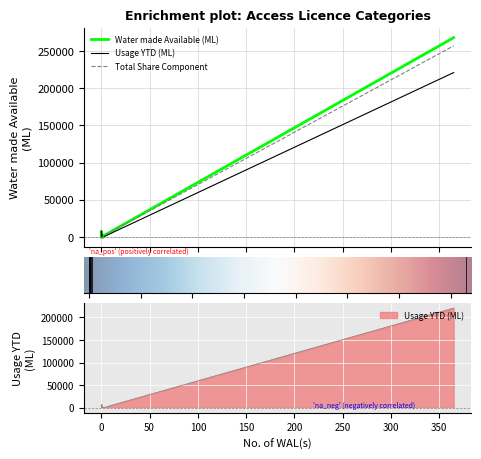

What are all the series names shown in the legend?

Water made Available (ML), Usage YTD (ML), Total Share Component